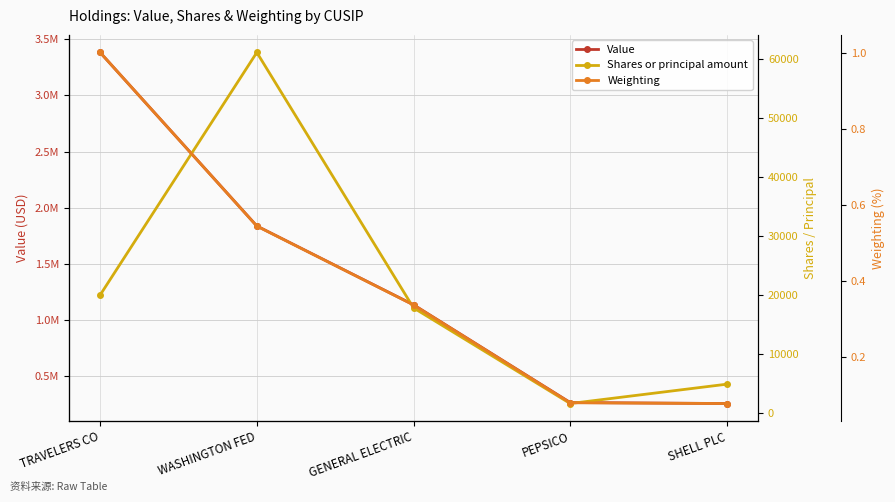

True or false: Value has a value of 372798.4 at GENERAL ELECTRIC.

False